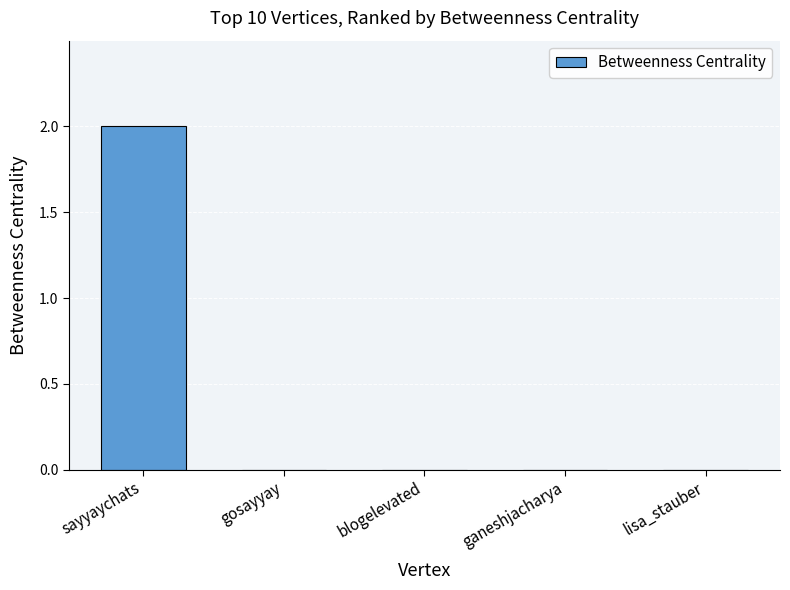

How many categories are shown in the chart?

5